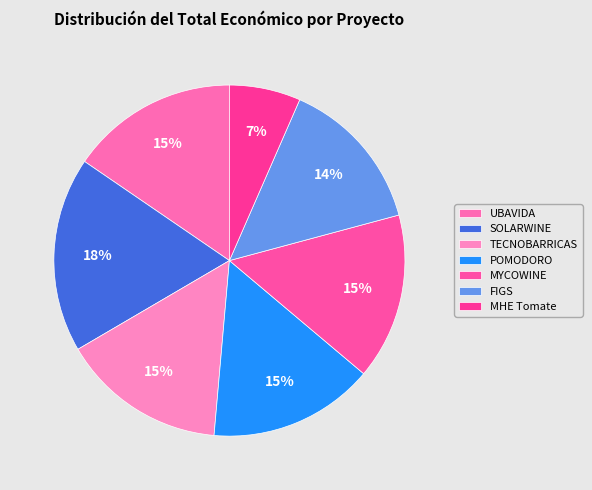

Is it true that MHE Tomate is 1% of the pie?

False